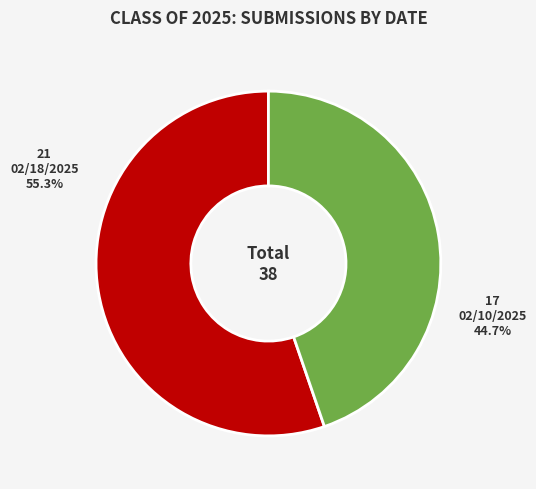

Rank the categories by value from highest to lowest.

02/18/2025, 02/10/2025